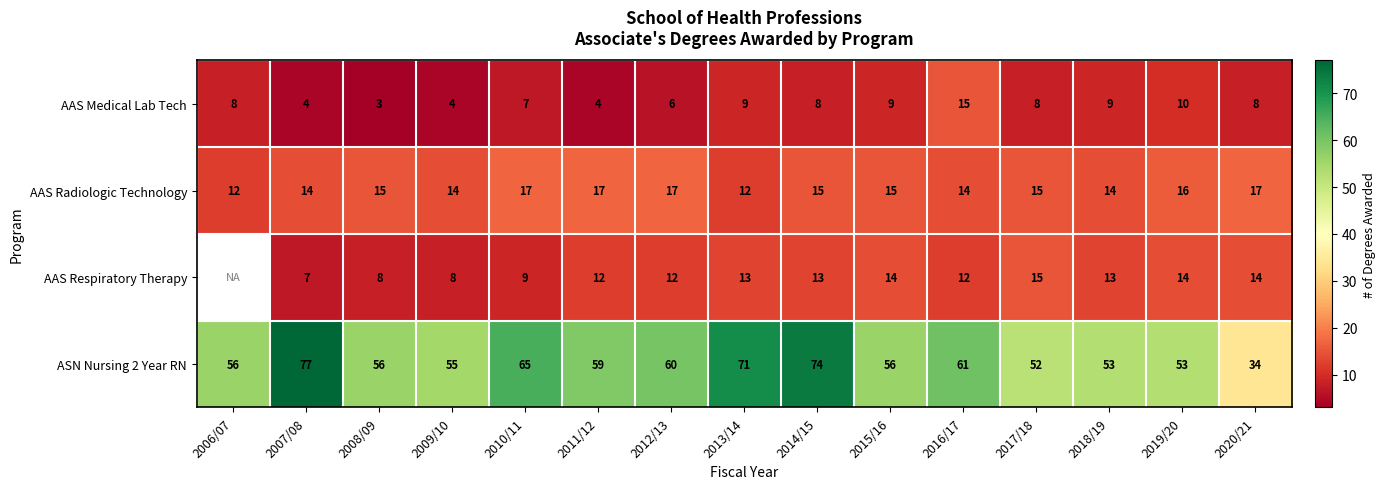

What value does the AAS Medical Lab Tech series have at 2018/19?

9